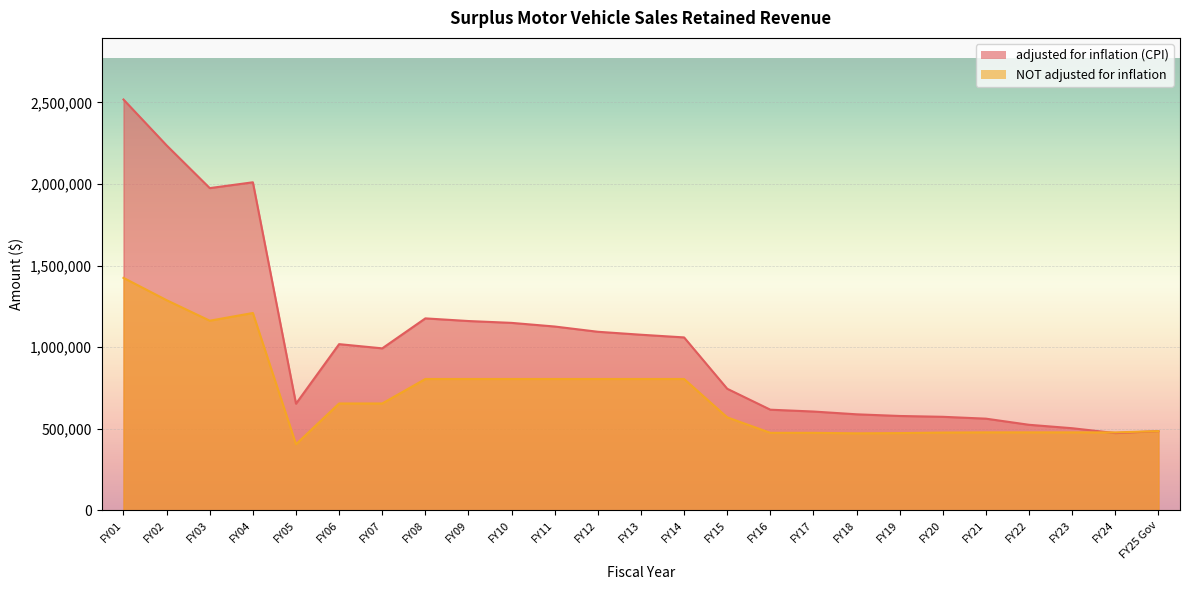

What is the spread (max minus min) of values at FY02?

948828